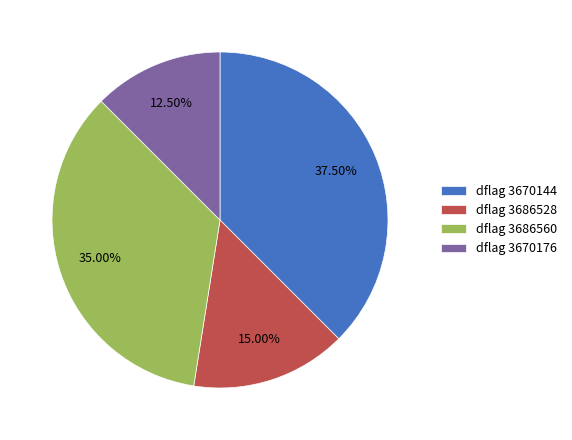

Does any single category account for the majority?

No